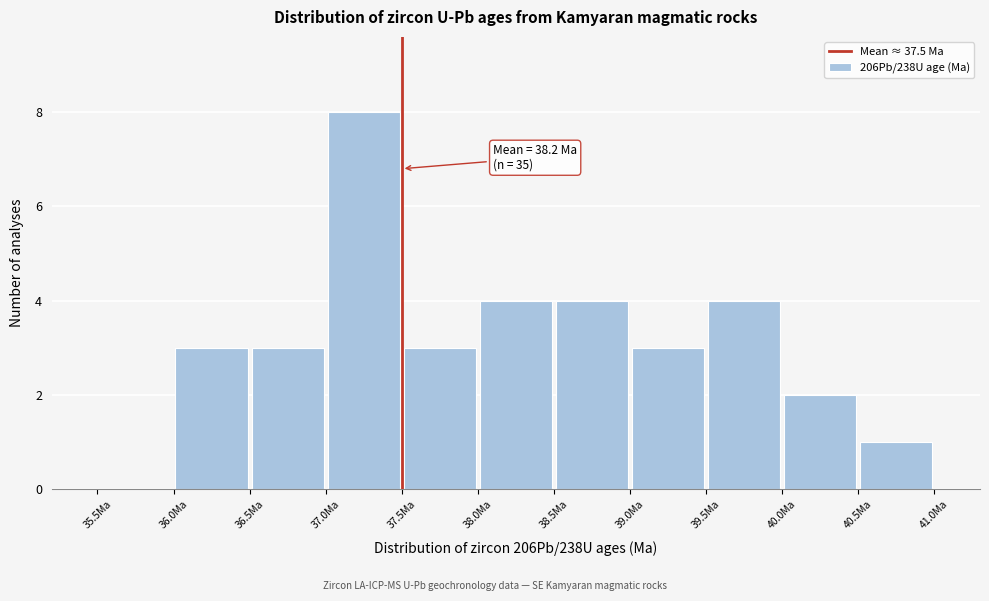

Which range on the x-axis has the tallest bar?

37.0 to 37.5